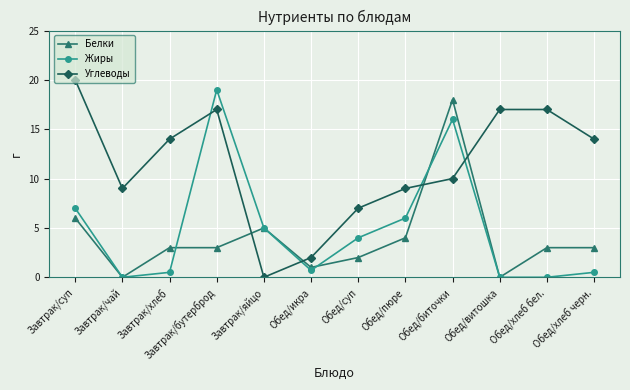

Which series ends up on top after the final intersection of Жиры and Белки?

Белки